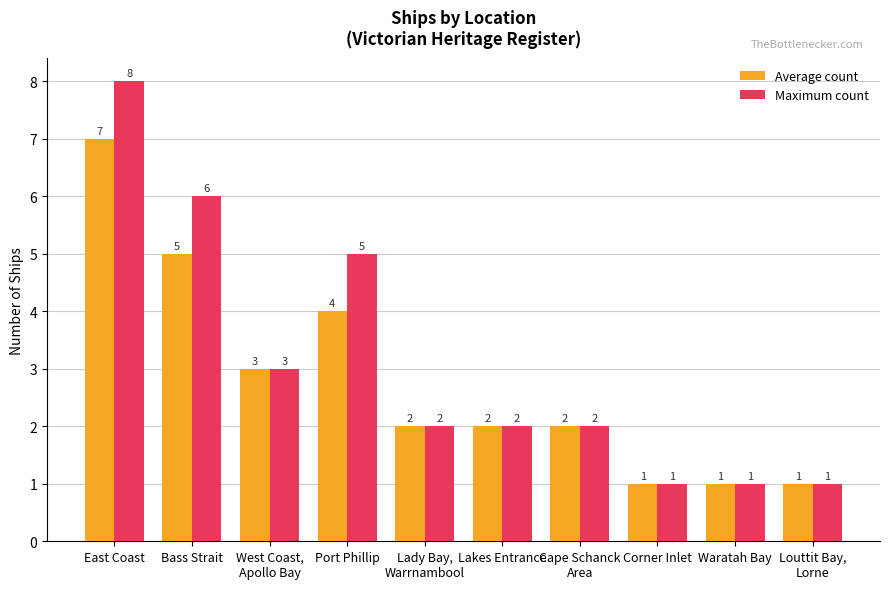

What is the total value across all series at Cape Schanck
Area?

4